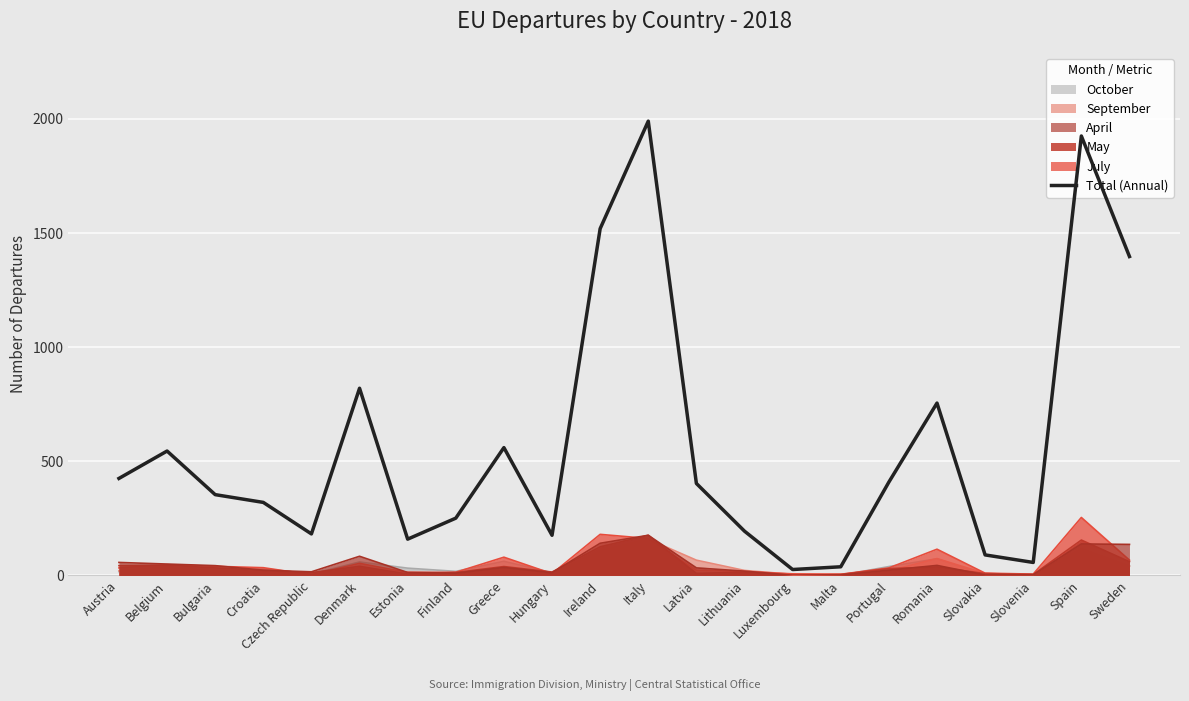

What is the maximum value shown in the chart?

1990